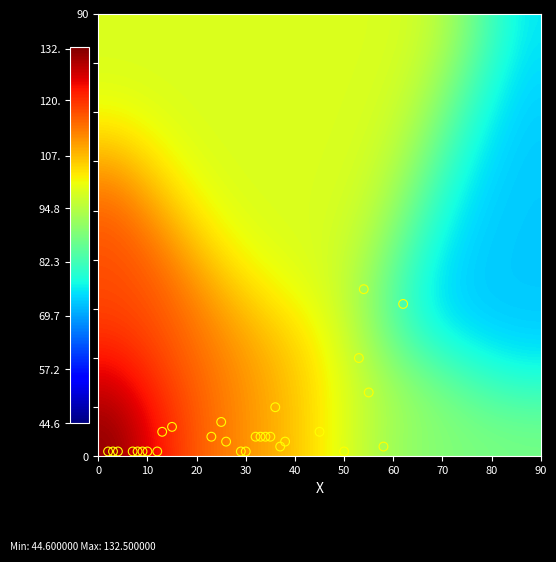

What Y value in the scatter plot is closest to 17?

20